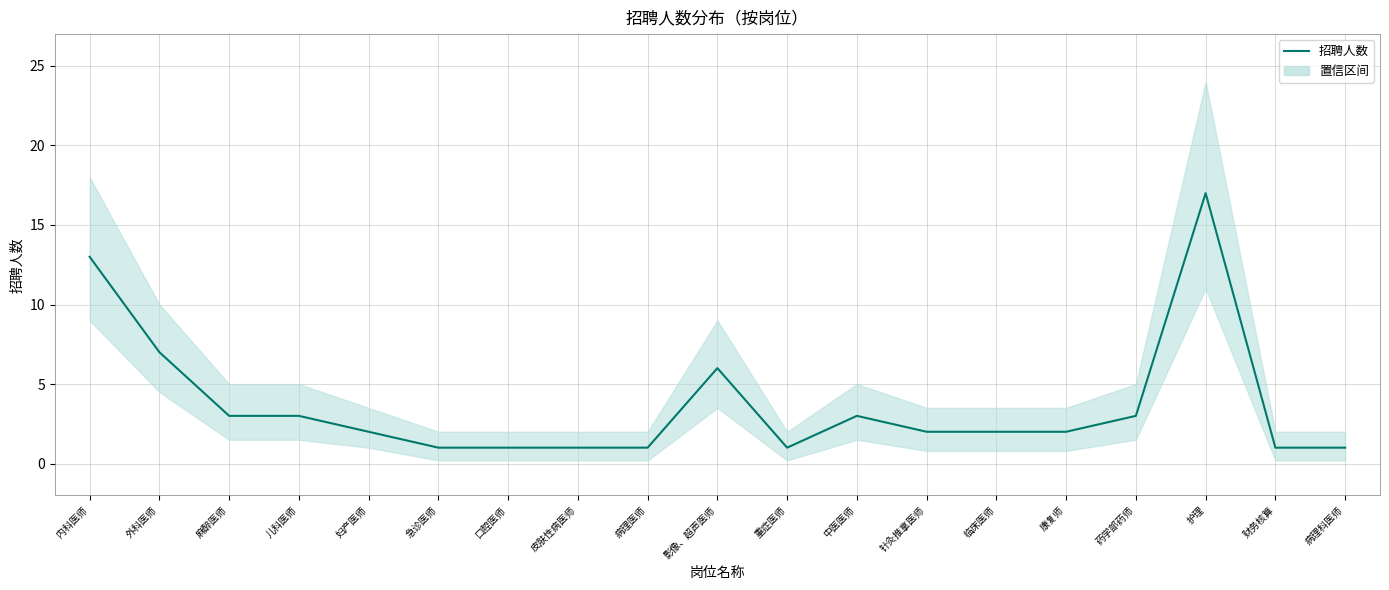

Count the number of values greater than 2.

8